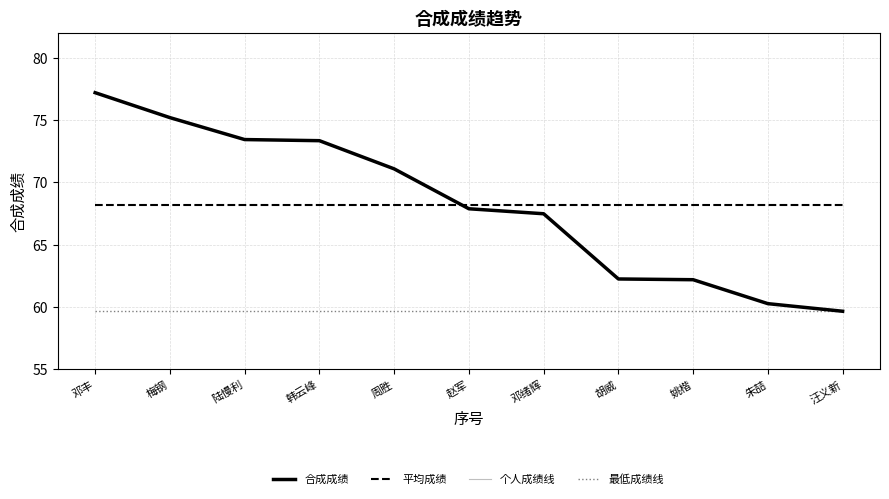

What is the average value of the 最低成绩线 series?

59.7